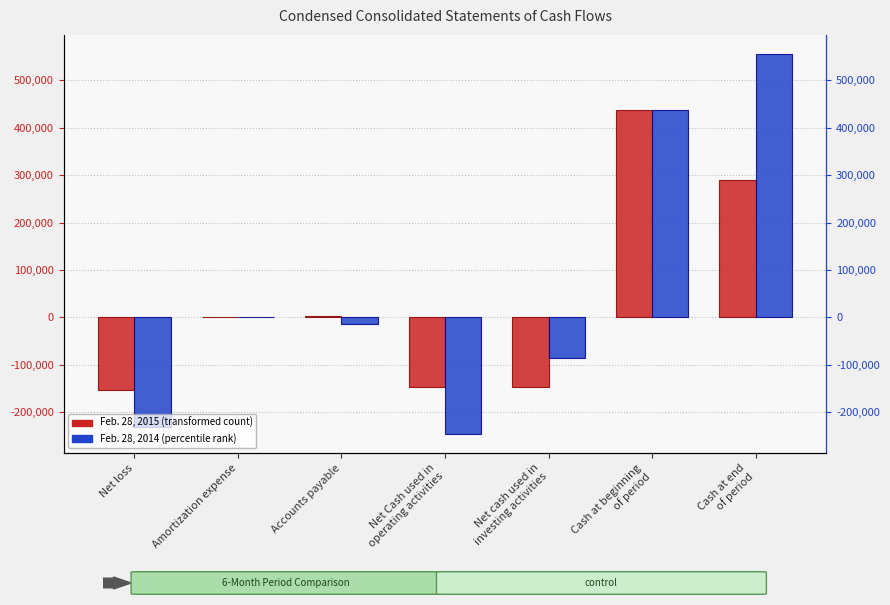

Reading right to left, what are all the values shown in this chart?

Feb. 28, 2015: Cash at end
of period=290438	Cash at beginning
of period=437772	Net cash used in
investing activities=-147334	Net Cash used in
operating activities=-147334	Accounts payable=3365	Amortization expense=1899	Net loss=-152598
Feb. 28, 2014: Cash at end
of period=555644	Cash at beginning
of period=437970	Net cash used in
investing activities=-86510	Net Cash used in
operating activities=-245816	Accounts payable=-12964	Amortization expense=1899	Net loss=-230251